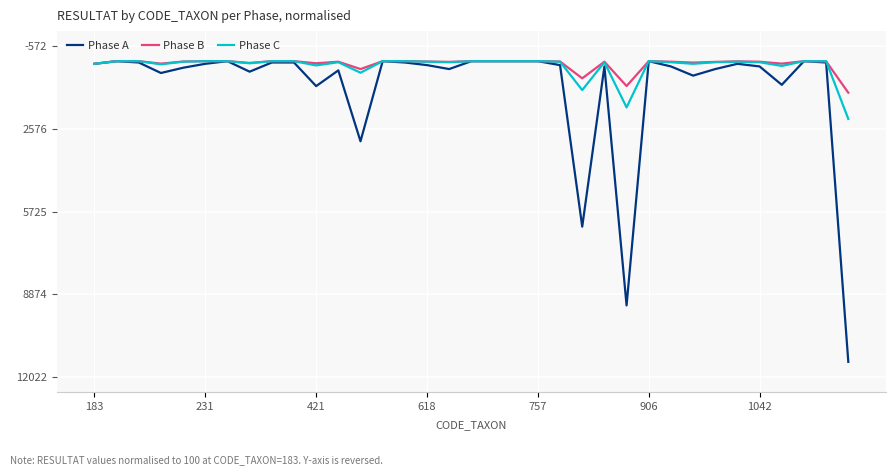

Which series has the largest total across all categories?

Phase A